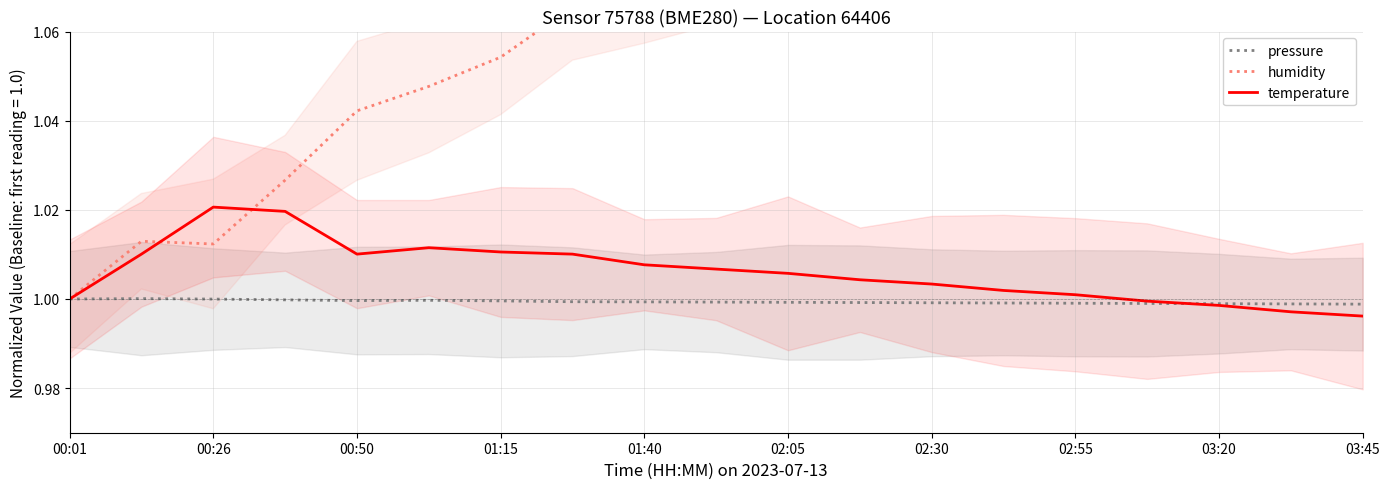

How many interior local valleys does the temperature series have?

1